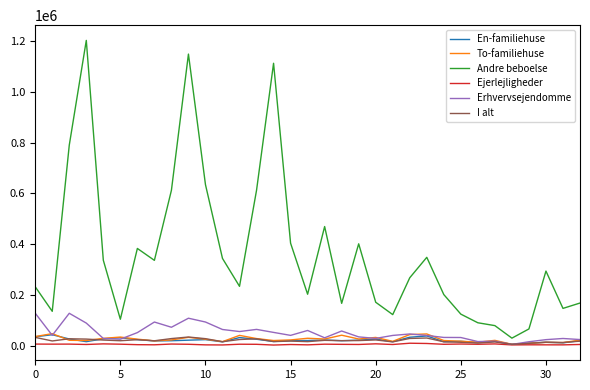

Which series has the largest range (max minus min)?

Andre beboelse